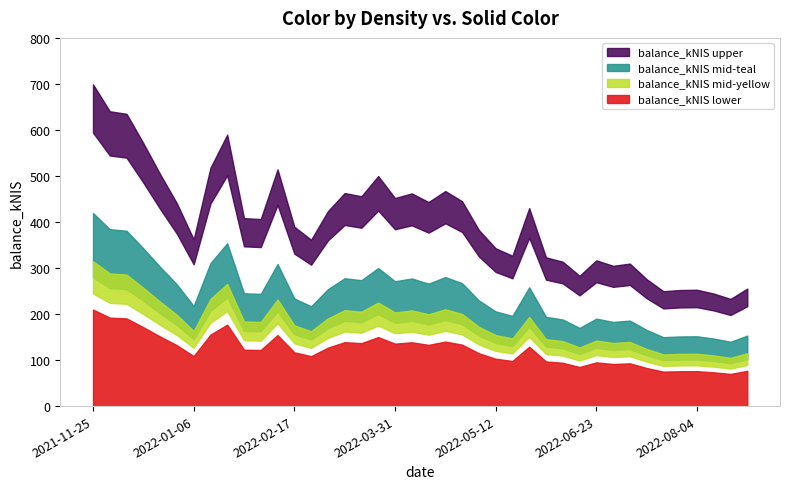

Which category has the lowest value across all series?

2022-08-18